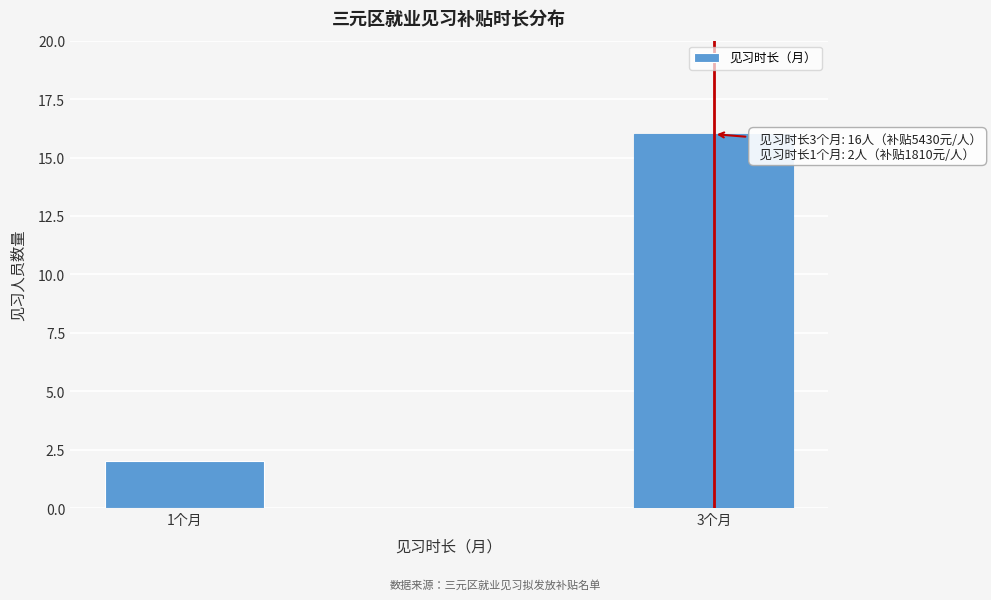

Reading right to left, list all the values displayed in this chart.

16	2